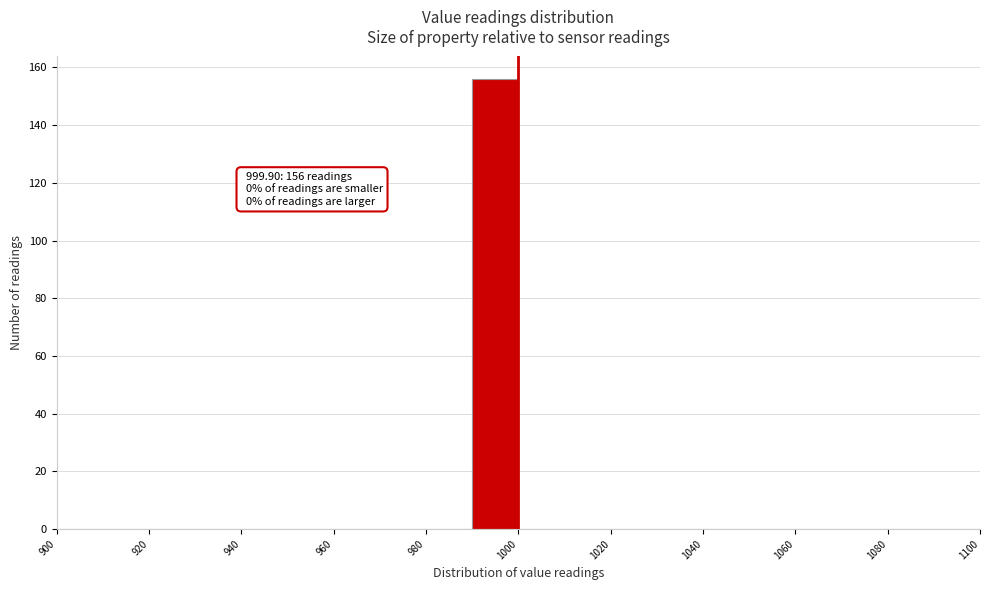

Over which range of the x-axis is the bar tallest?

990 to 1000